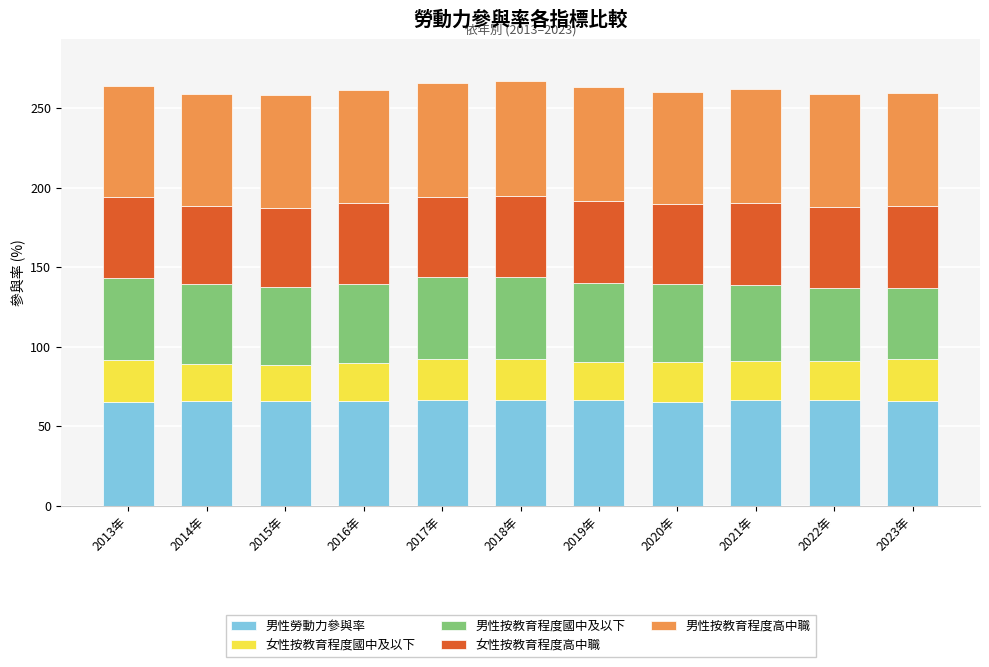

The value of 男性勞動力參與率 at 2017年 is 18.9. True or false?

False